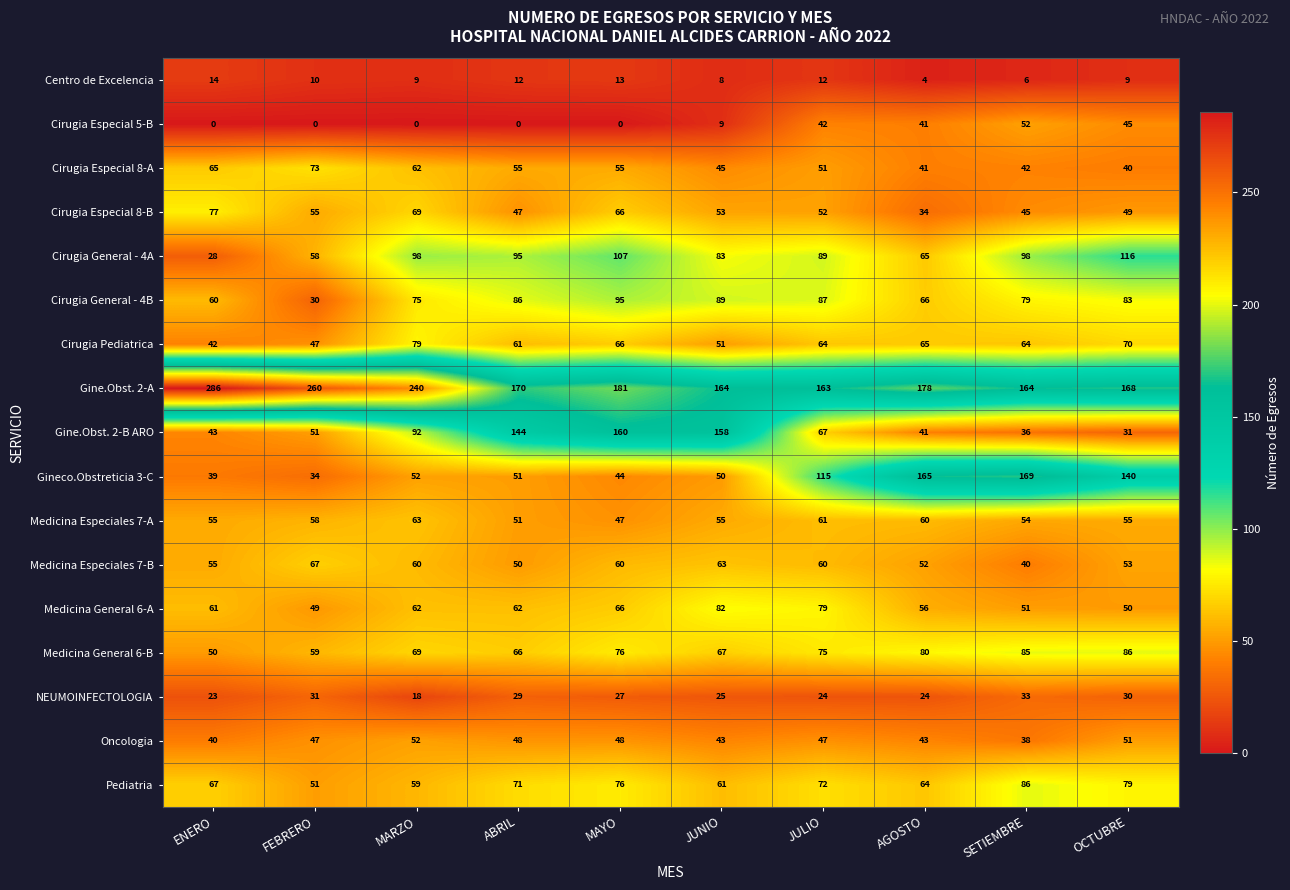

What is the sum of all Gine.Obst. 2-A values?

1974